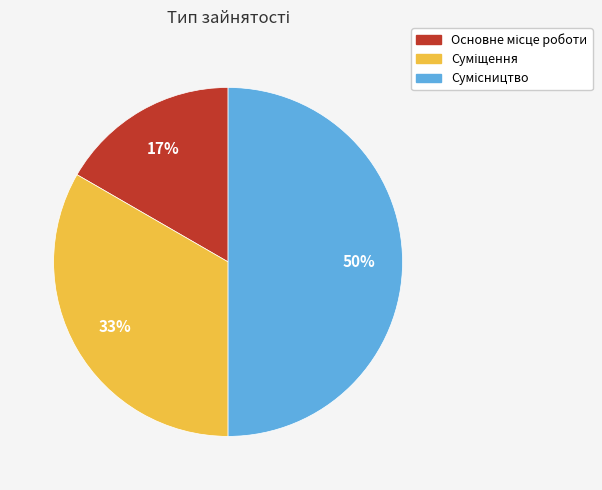

To the nearest percent, what is the average slice percentage?

33%